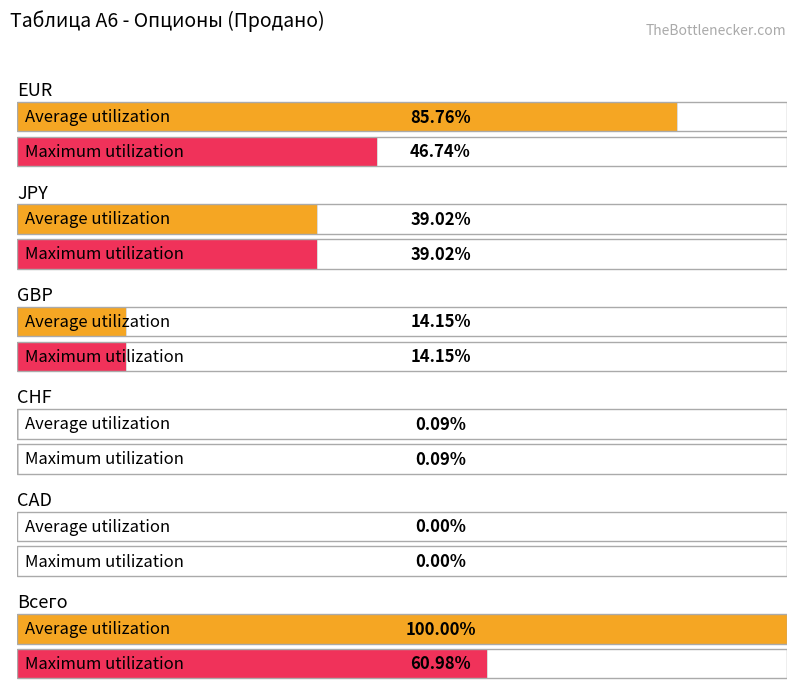

Is it true that Average utilization equals 24.2 at Всего?

False